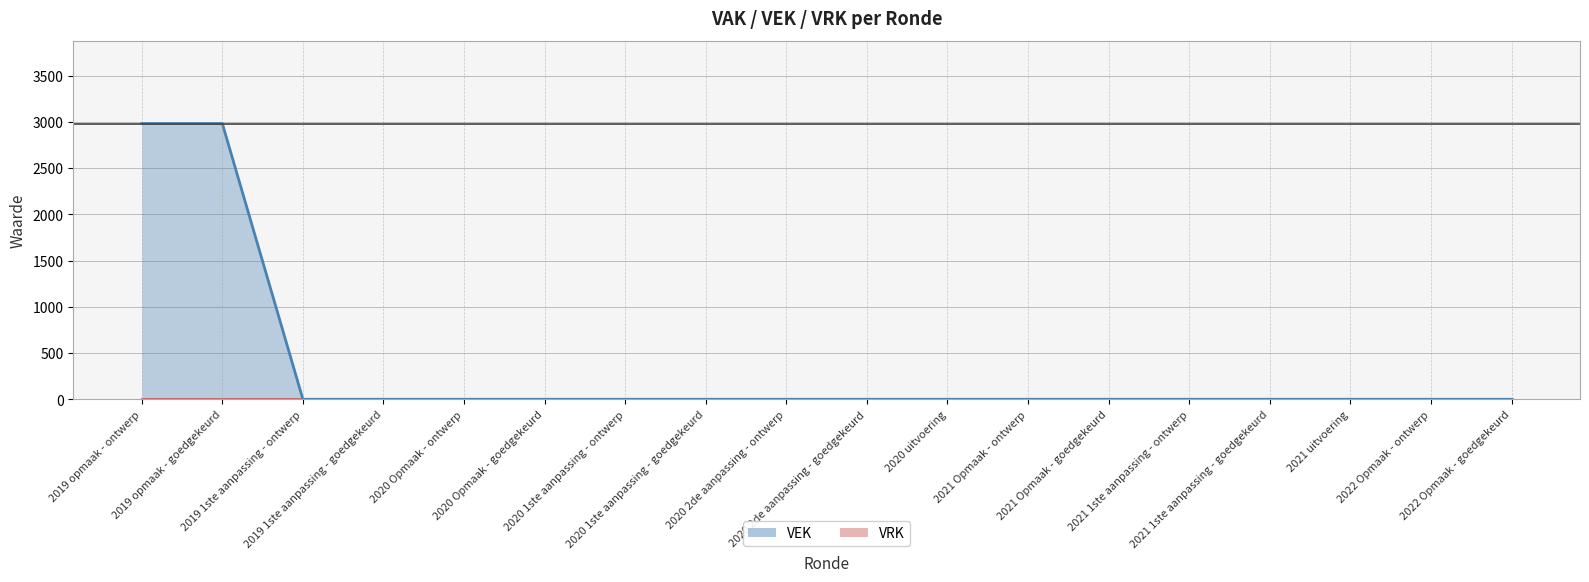

Reading left to right, what are all the values shown in this chart?

2981	2981	0	0	0	0	0	0	0	0	0	0	0	0	0	0	0	0